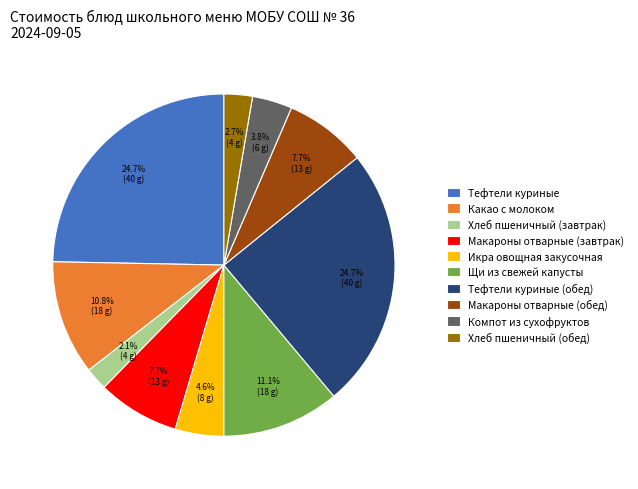

What is the smallest slice in the pie chart?

Хлеб пшеничный (завтрак)